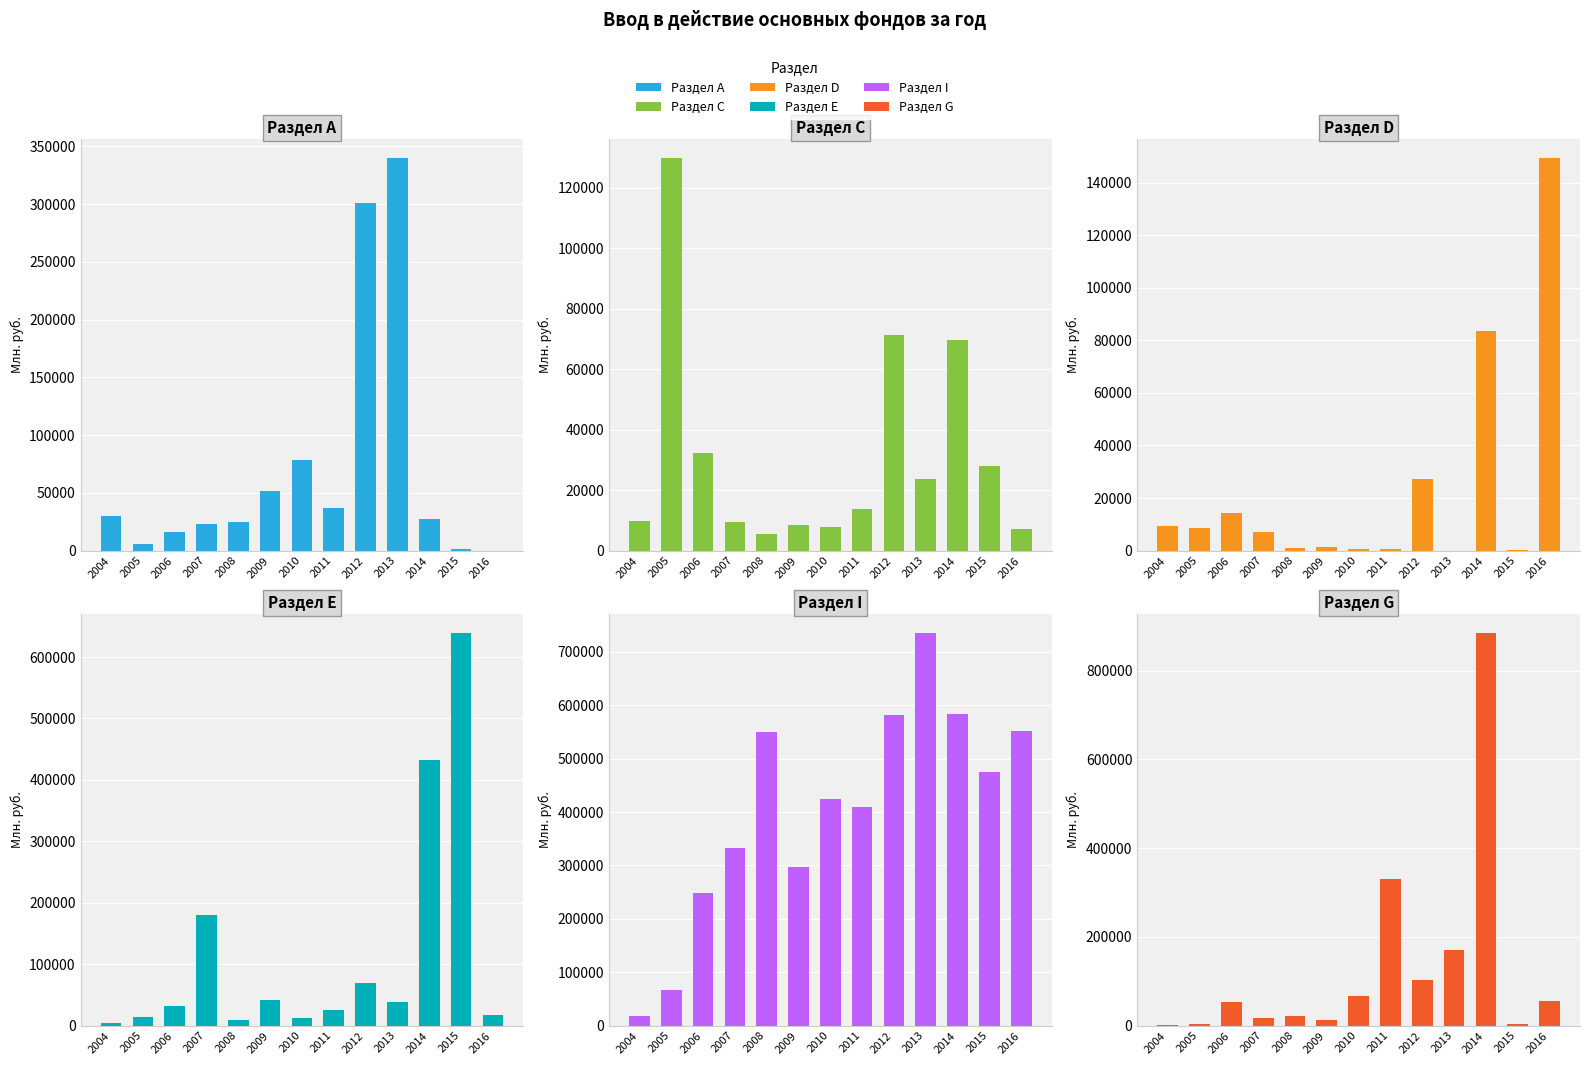

How many bars are there in each group?

6